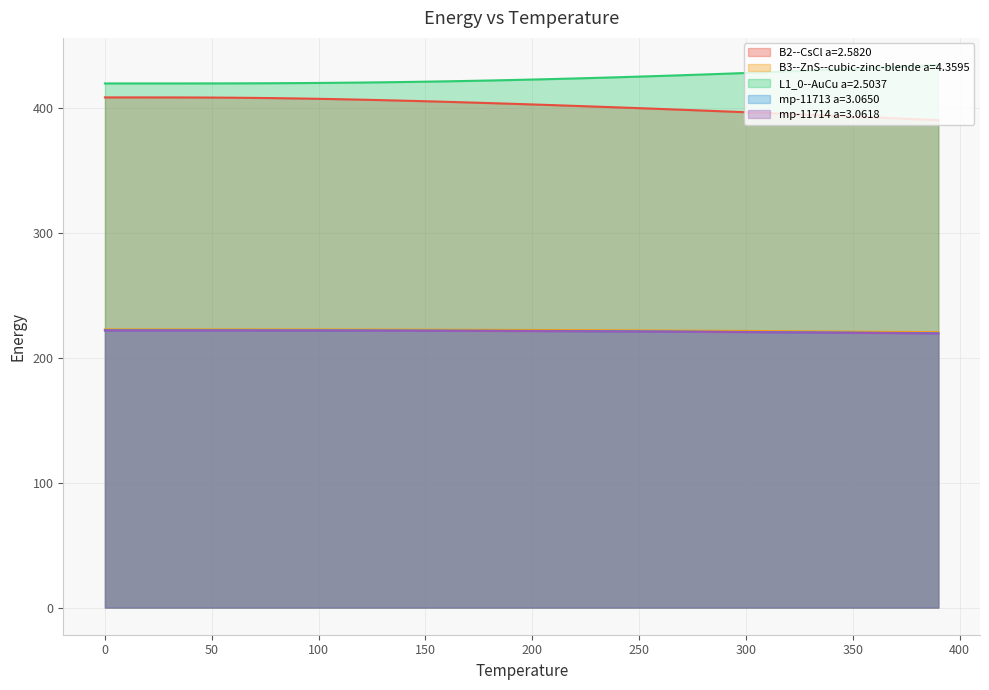

Where is B3--ZnS--cubic-zinc-blende a=4.3595 nearest to the value 221?

360.0